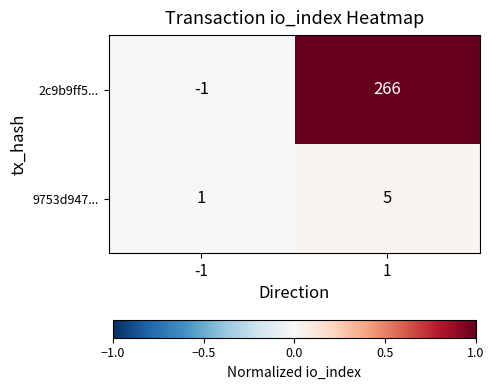

What is the difference between the maximum and minimum values in the 2c9b9ff5... series?

267